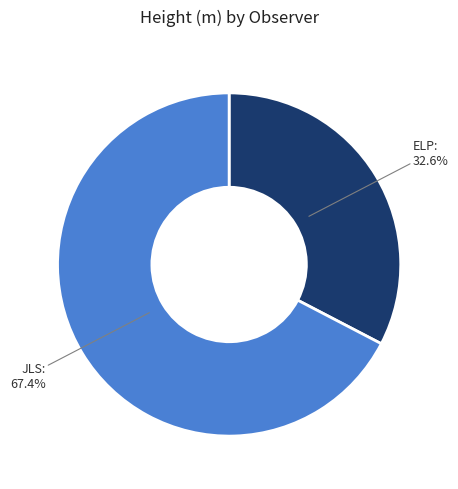

Is there a majority slice in this chart?

Yes